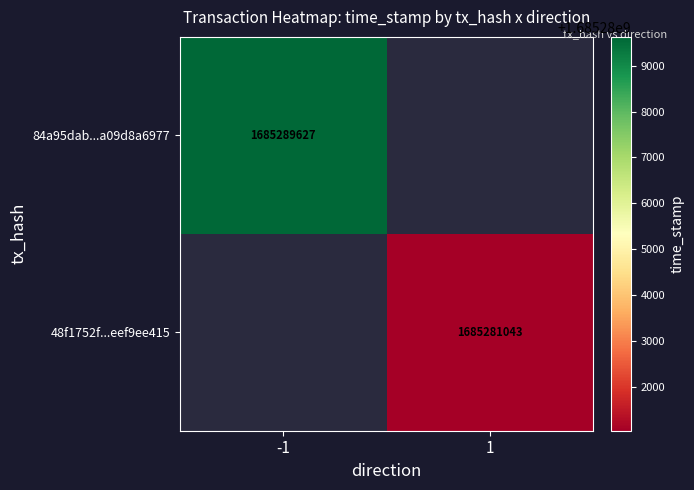

Between 1 and -1, which is larger?

-1